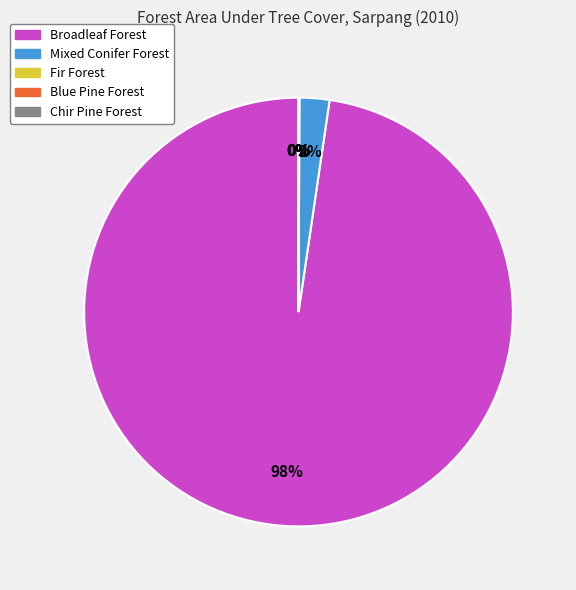

How many segments does this pie chart have?

5